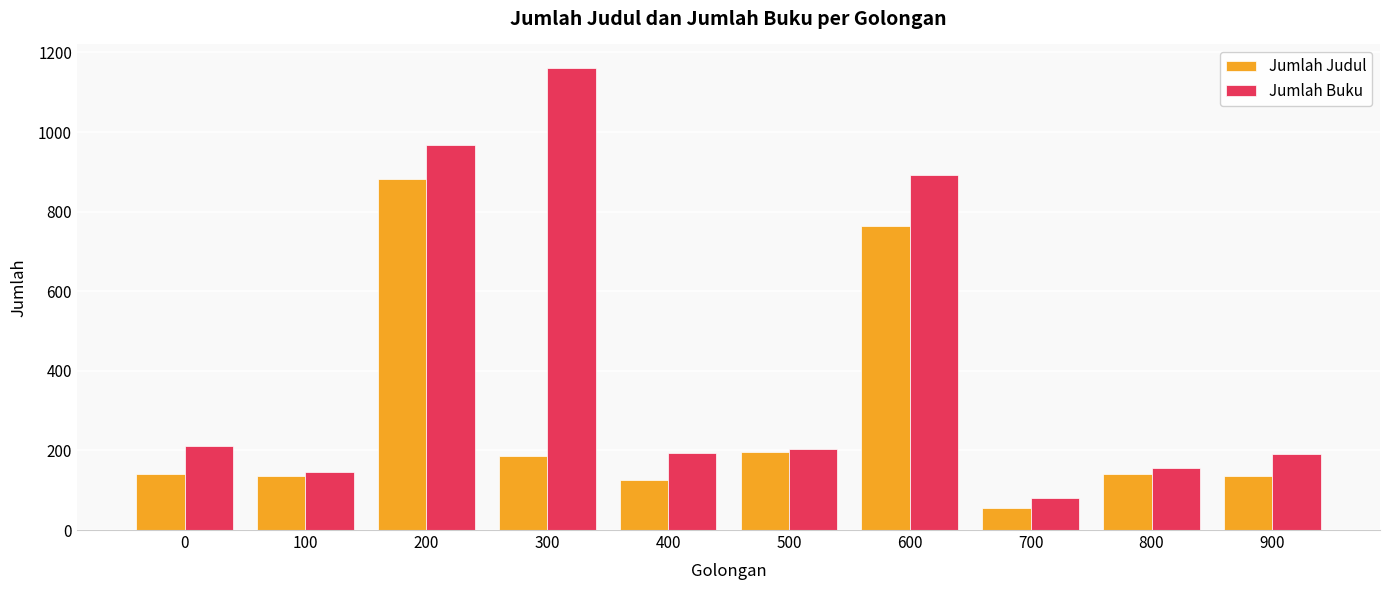

Rank the series by their average value, from lowest to highest.

Jumlah Judul, Jumlah Buku